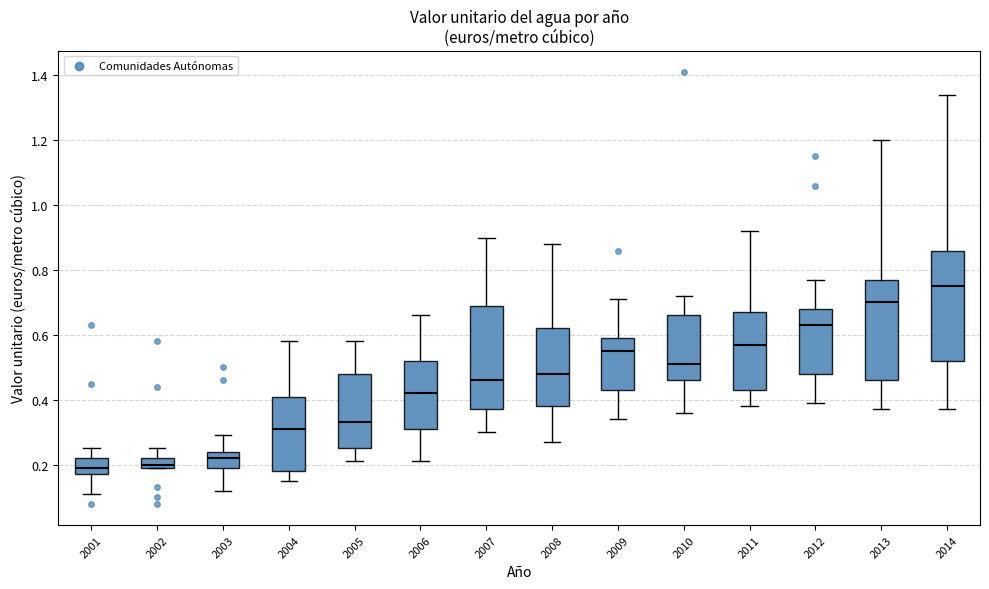

Where is the lower edge of the box at x = 2002 on the y-axis? The values are not printed on the chart, so give them approximately, as read against the axis.

0.20